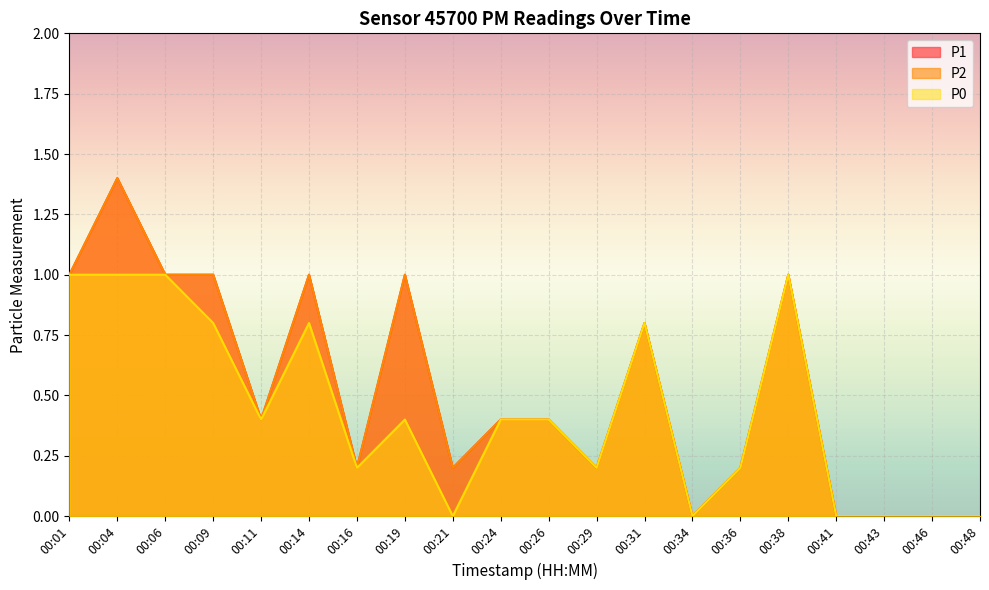

Count the P1 values in the range 0 to 1.

19